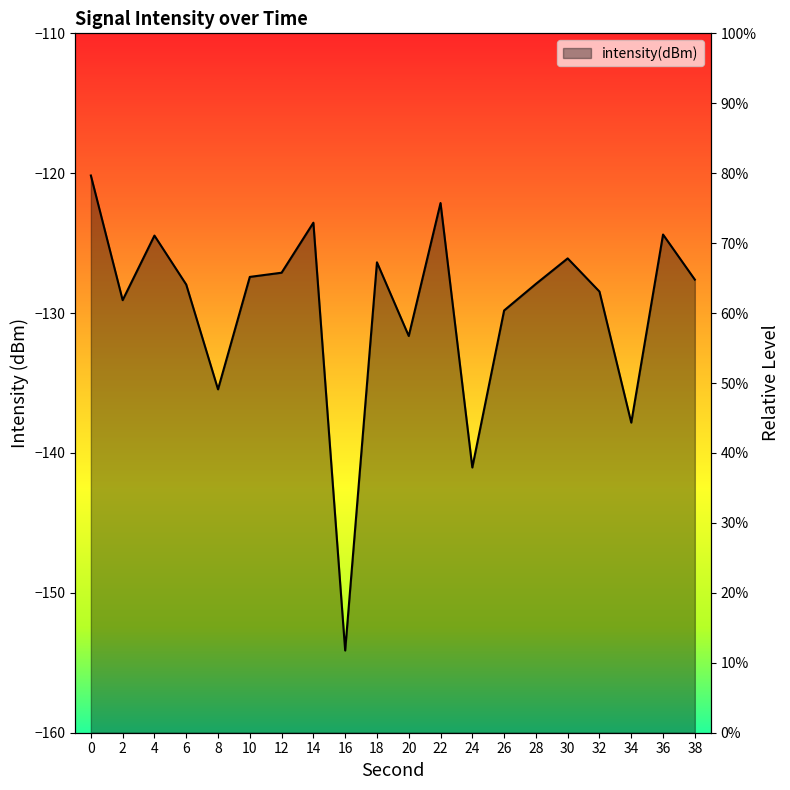

At which category does the data reach its first local valley?

2